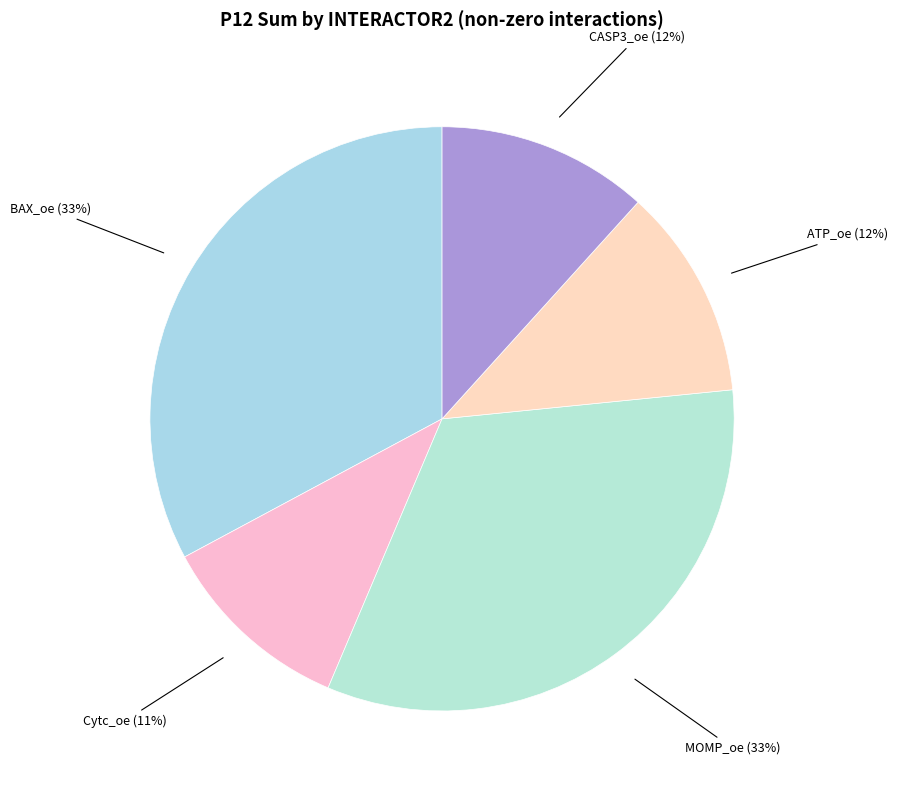

How many segments does this pie chart have?

5